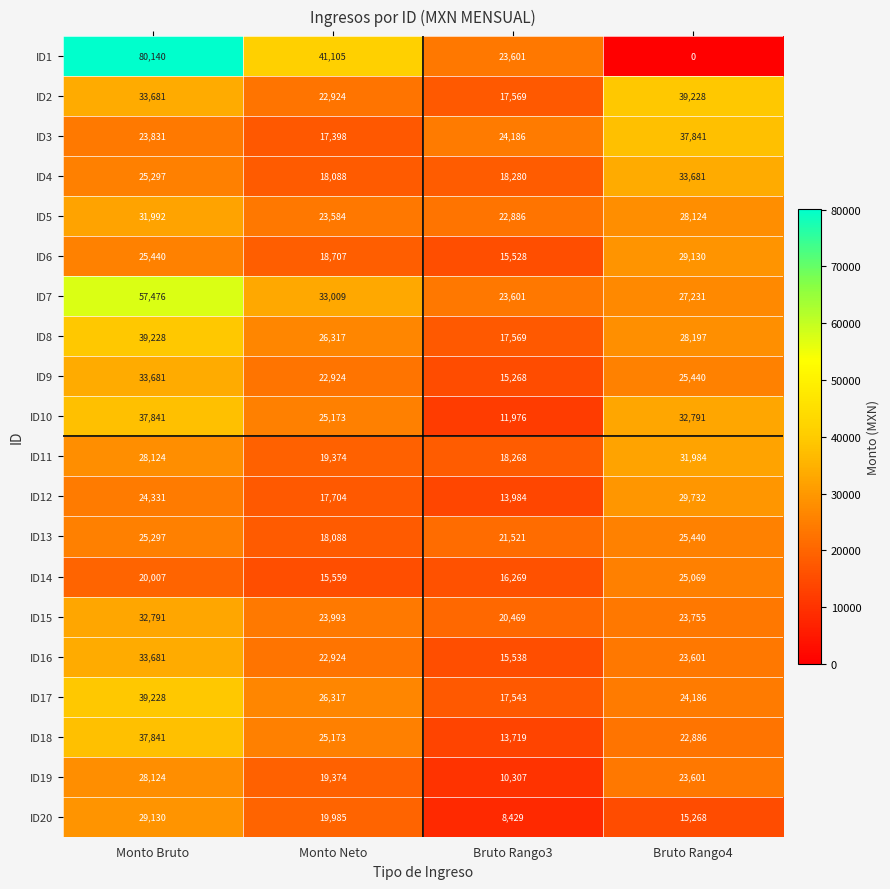

How many distinct data groups are displayed?

20